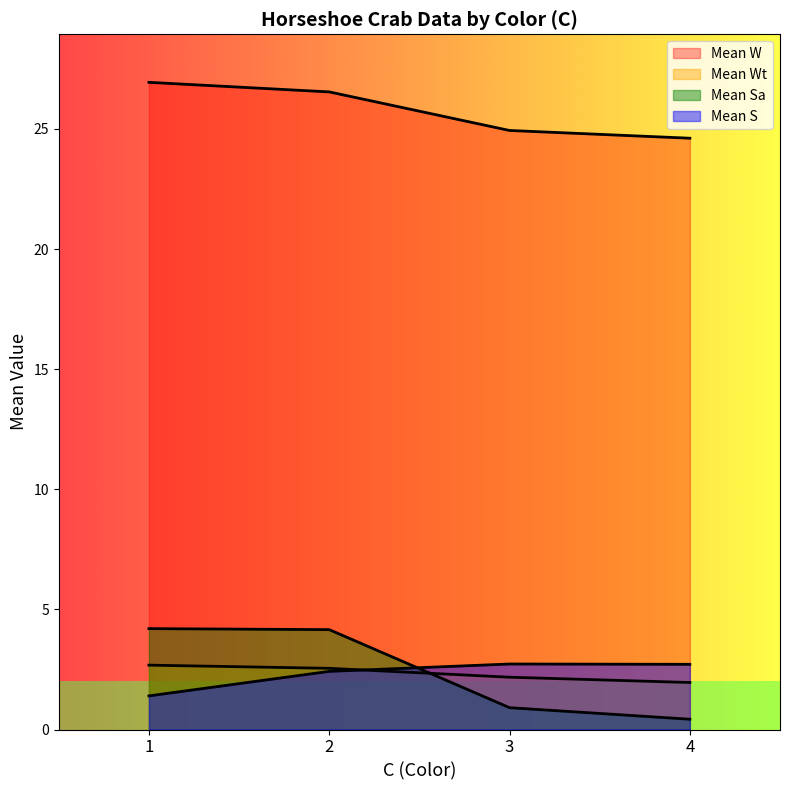

How many lines are shown in the chart?

4